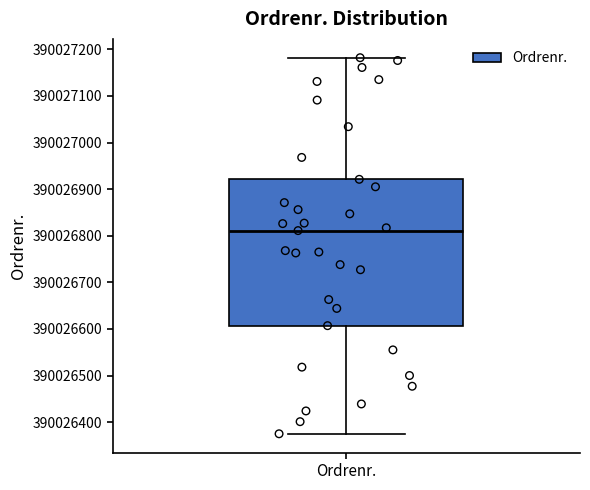

Transcribe this box plot: give where the median line is, the range the box spans, and where the two whiskers end, as read against the y-axis. The values are not printed on the chart, so give them approximately, as read against the axis.

median 390026810, box 390026610 to 390026920, whiskers 390026380 to 390027180